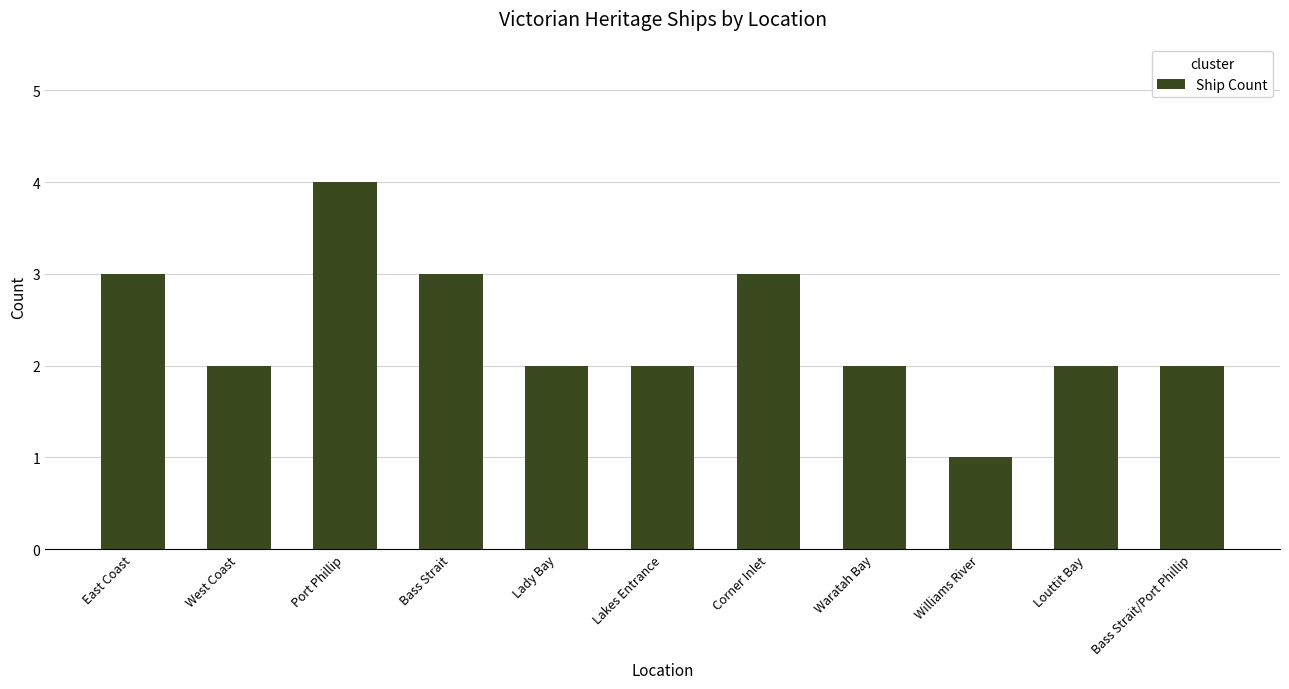

How many distinct data groups are displayed?

1